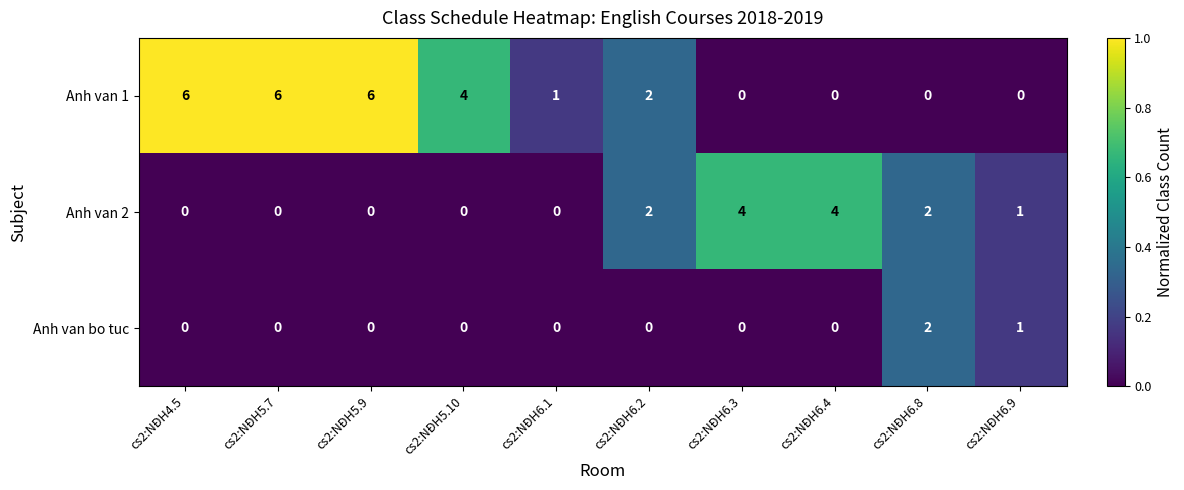

Which series changed the most between cs2:NĐH5.7 and cs2:NĐH6.4?

Anh van 1